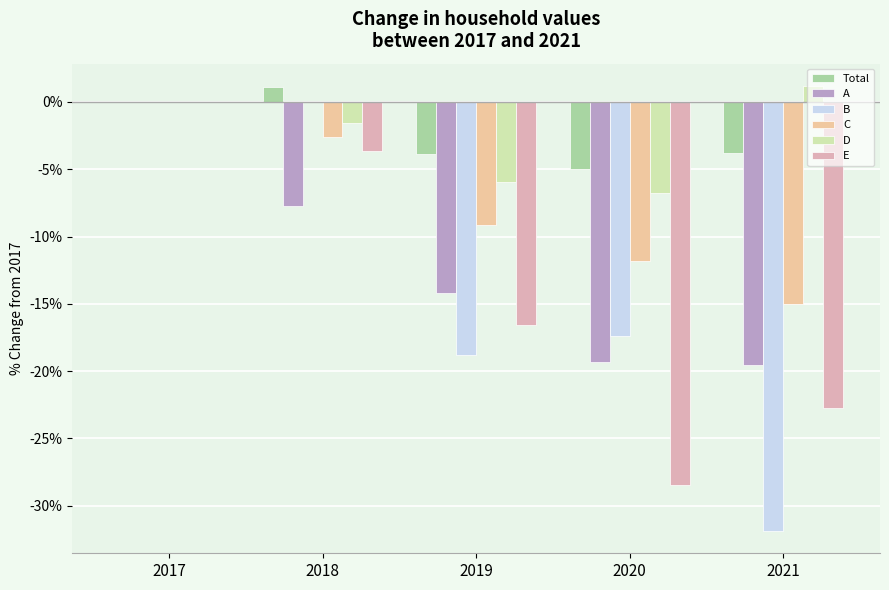

The A series shows -19.6 at 2021. True or false?

True